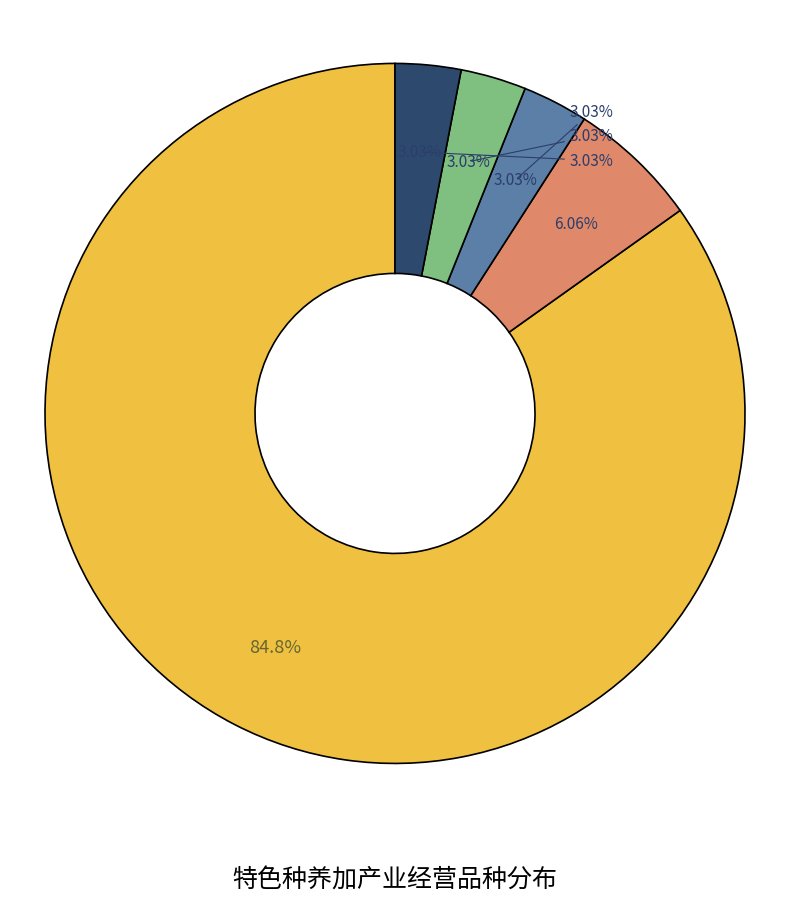

What is the largest slice in the pie chart?

鸡